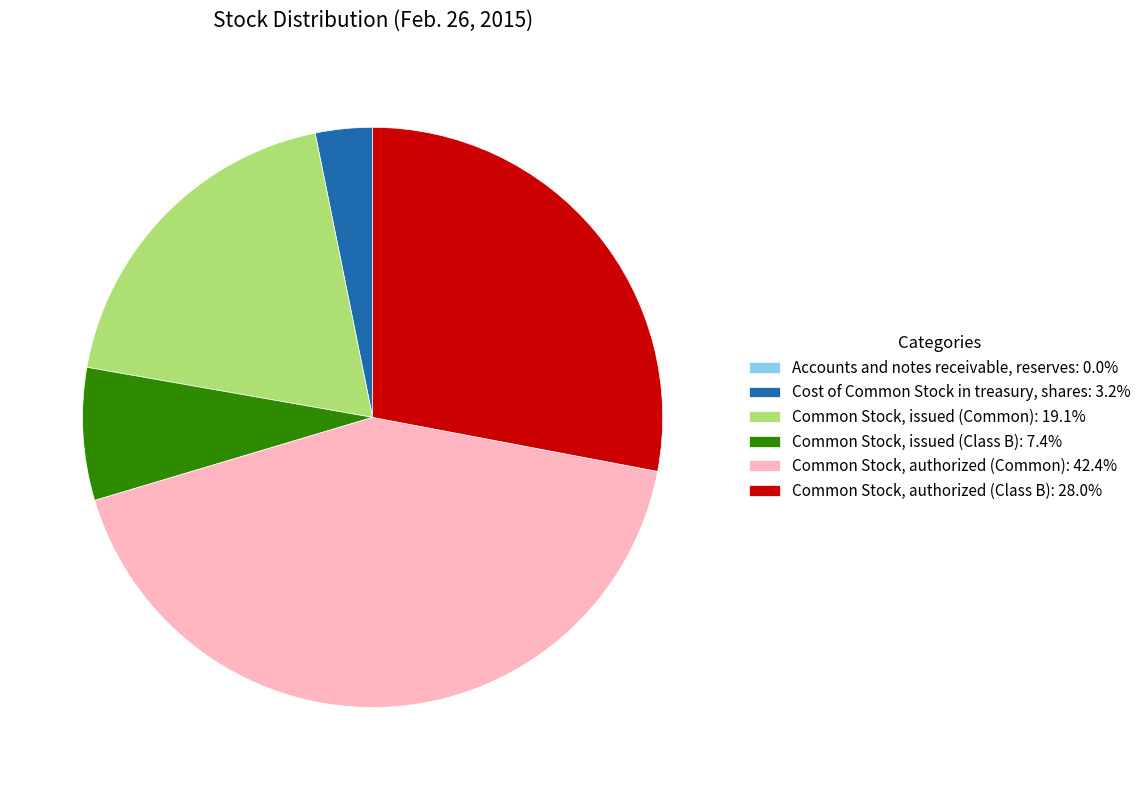

What is the ratio of the value at Common Stock, issued (Common): 19.1% to the value at Common Stock, authorized (Common): 42.4%?

0.4